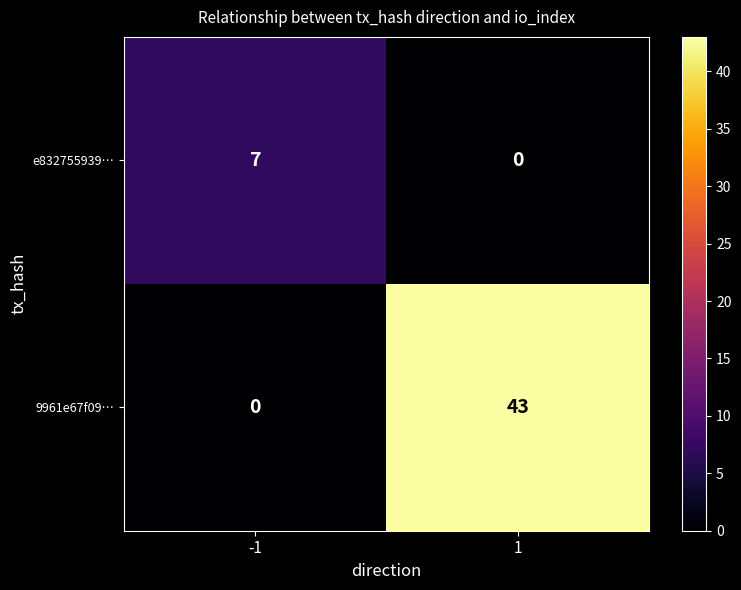

How many data points in 9961e67f09… are less than 43?

1